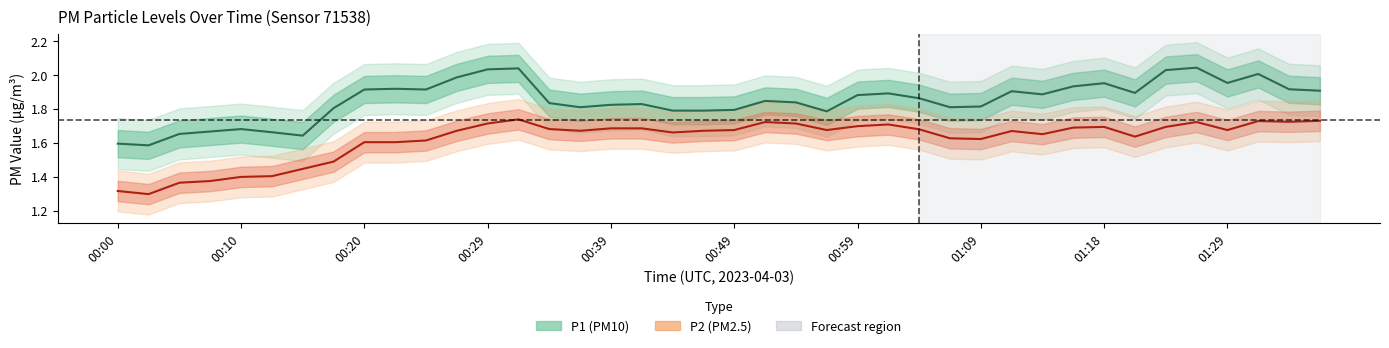

True or false: P2 and P1 intersect in this chart.

False